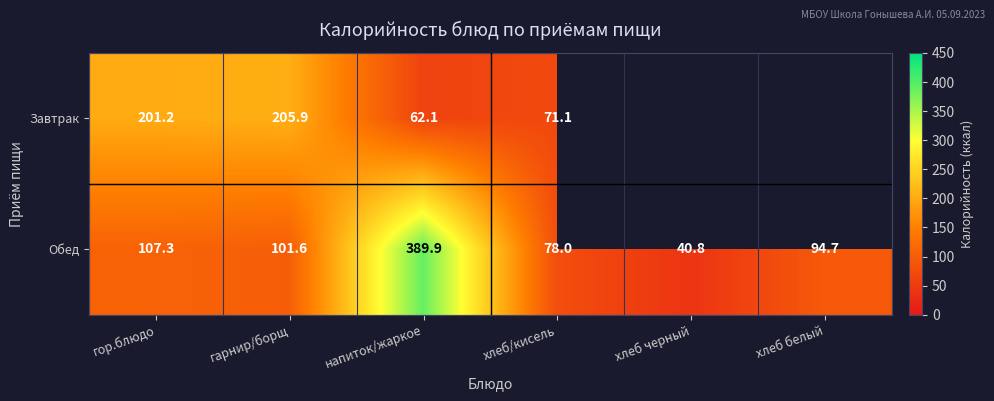

How many distinct data groups are displayed?

2